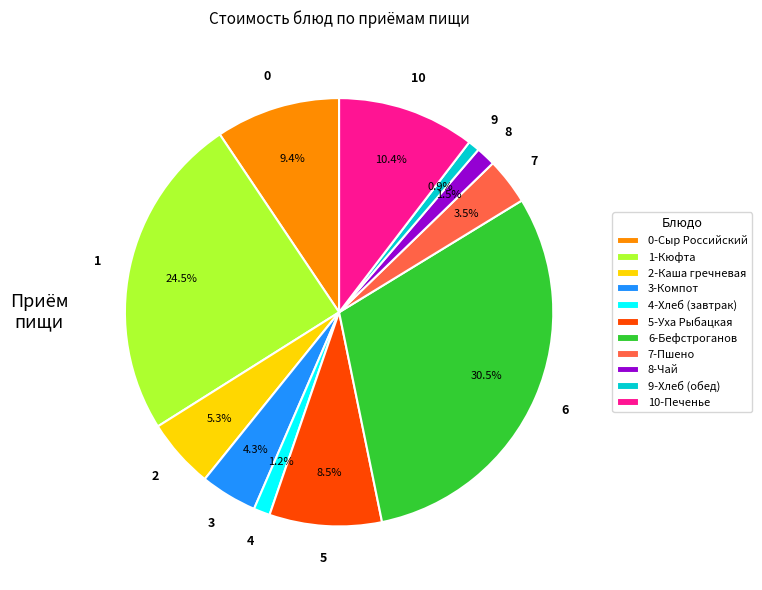

Which category has the biggest portion of the pie?

6-Бефстроганов